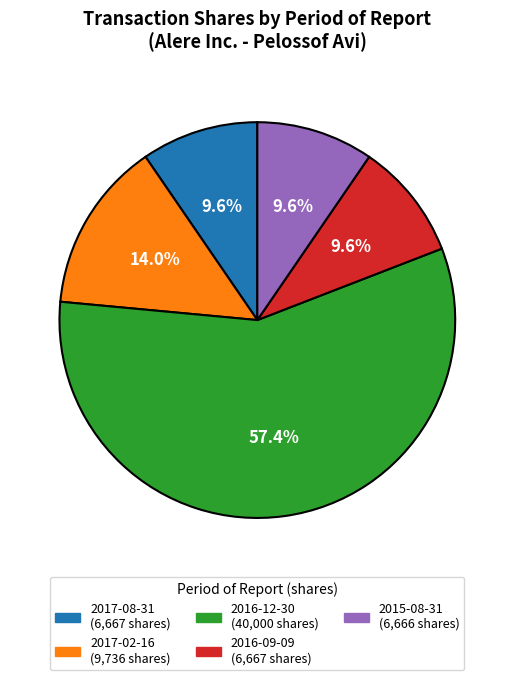

Is the sum of 2017-02-16 and 2016-12-30 greater than half?

Yes